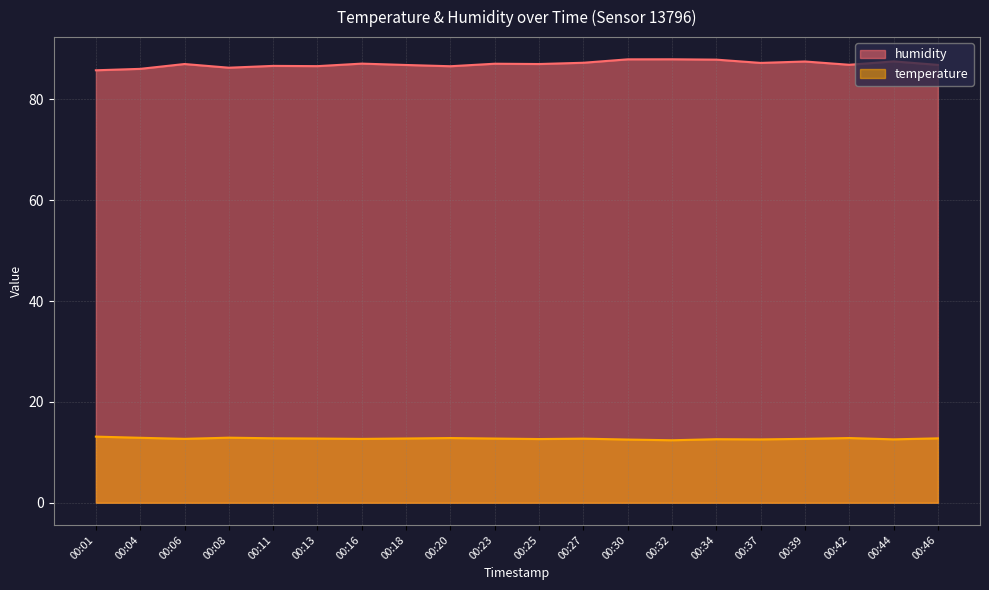

Rank the series at 00:23 from highest to lowest value.

humidity, temperature